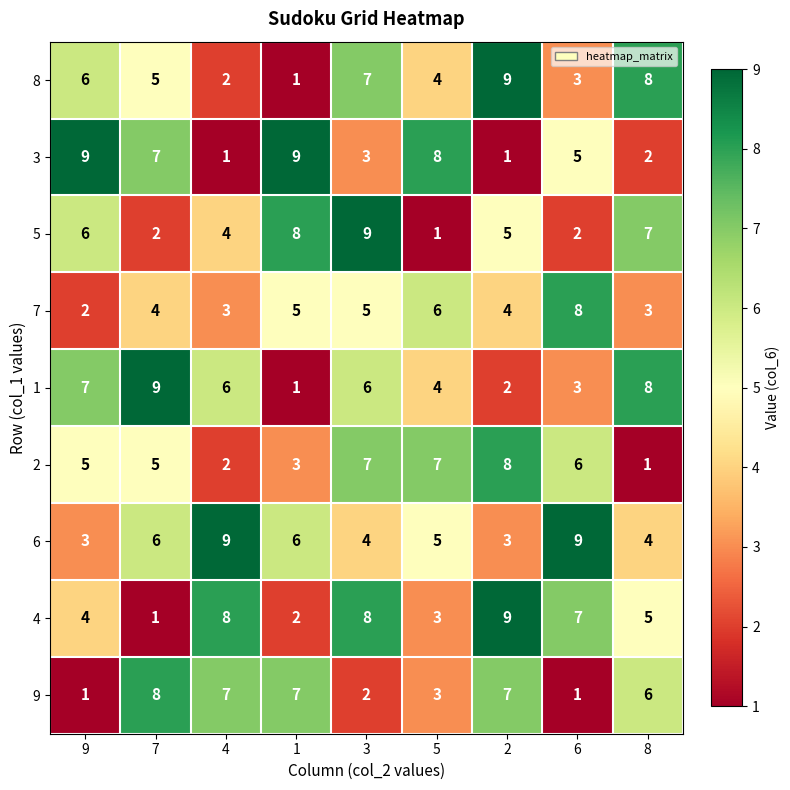

Is it true that 9 equals 7 at 1?

True